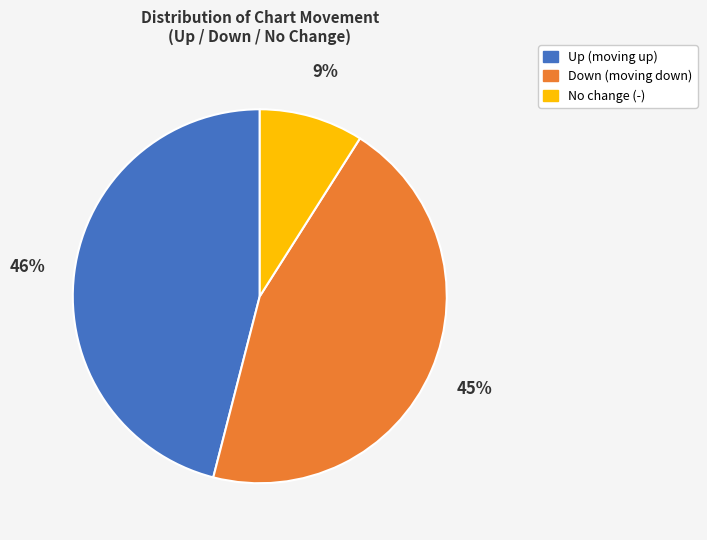

To the nearest percent, what is the average slice percentage?

33%